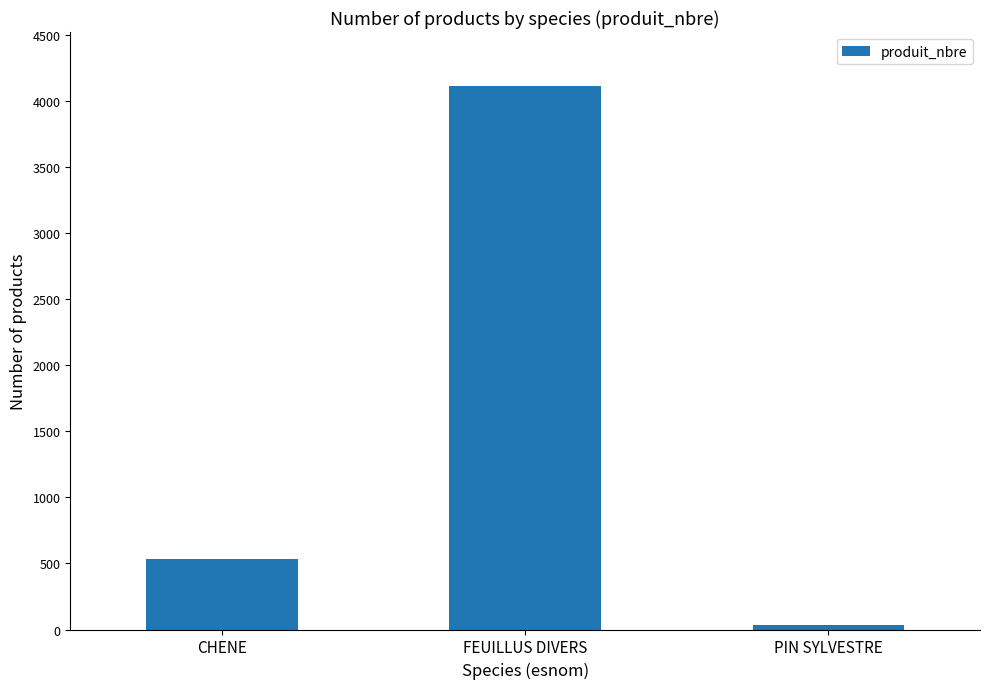

Are the bars grouped side by side (vs. stacked)?

No